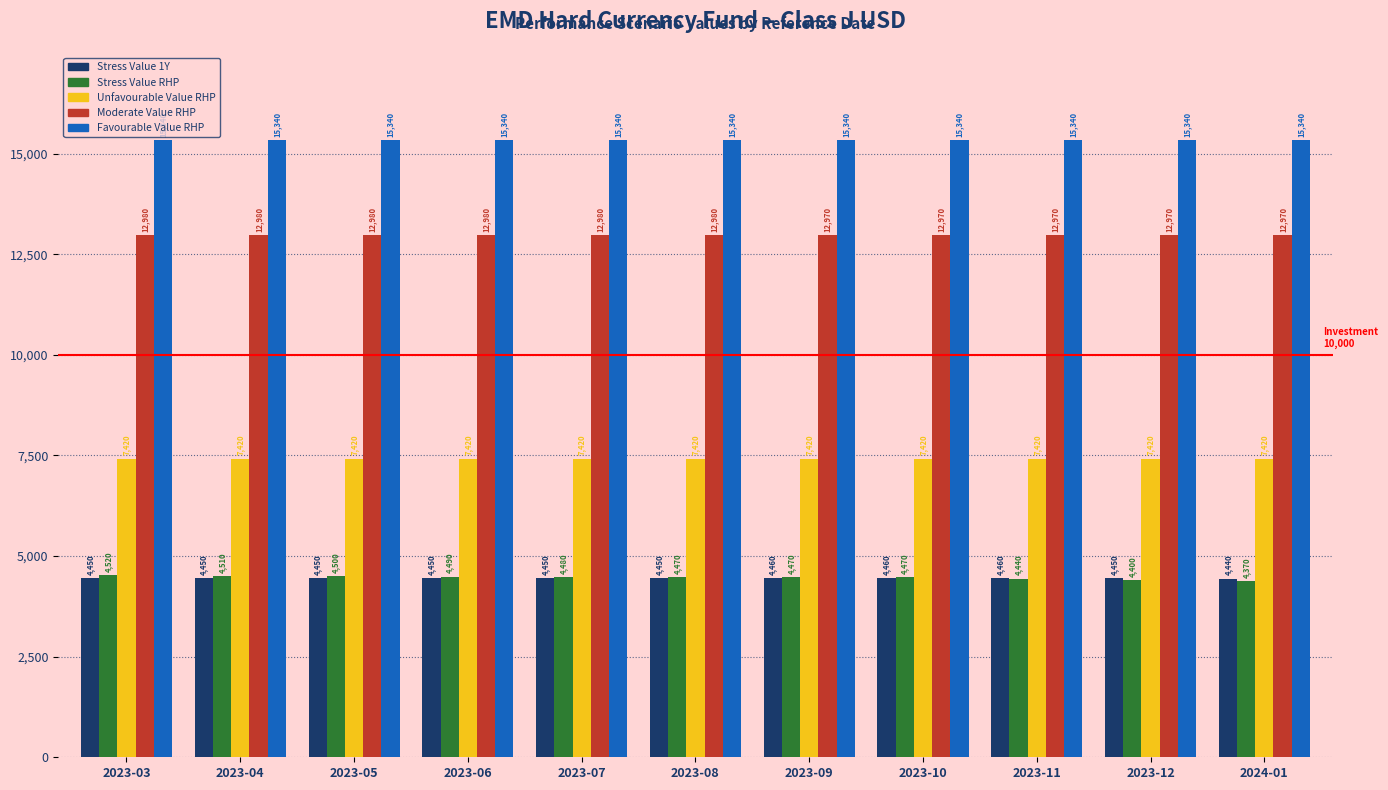

The value of Moderate Value RHP at 2023-03 is 12980. True or false?

True